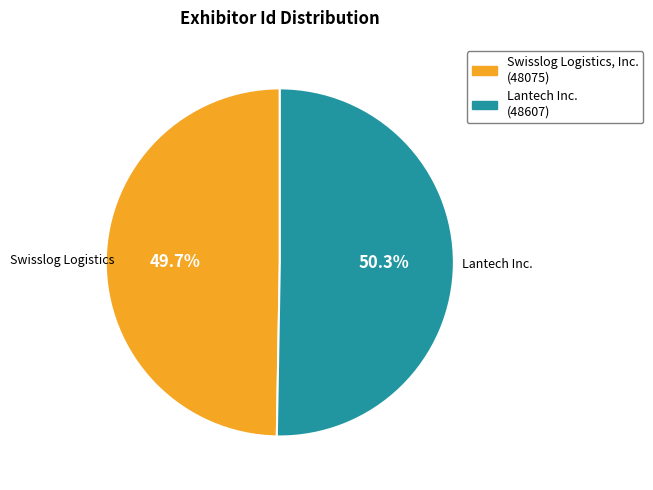

Is it true that Swisslog Logistics, Inc. is 55% of the pie?

False